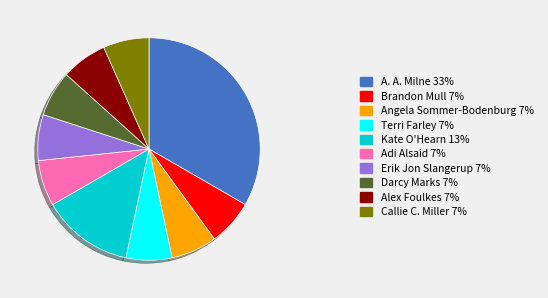

Between A. A. Milne and Darcy Marks, which is larger?

A. A. Milne